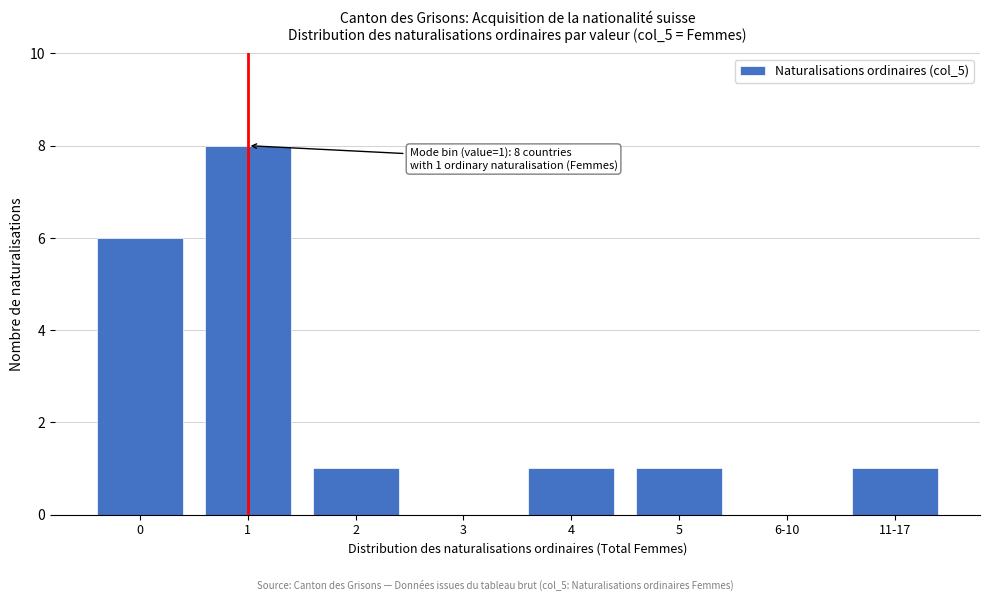

Reading right to left, list all the values displayed in this chart.

11-17=1	6-10=0	5=1	4=1	3=0	2=1	1=8	0=6